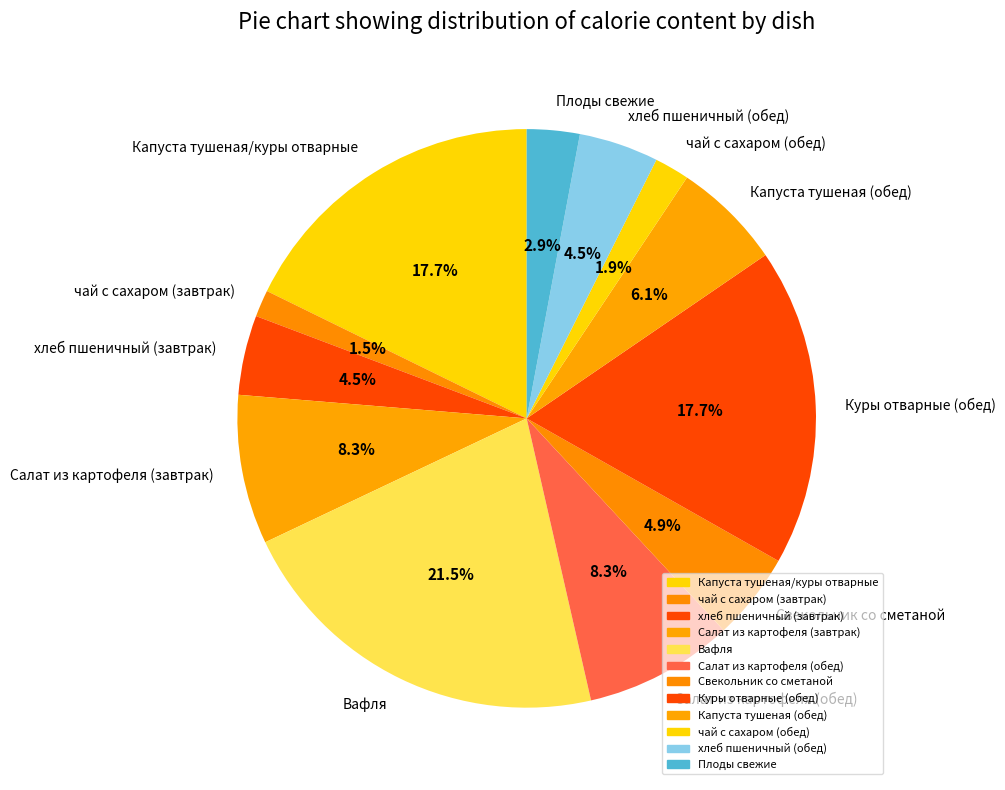

What is the largest slice in the pie chart?

Вафля